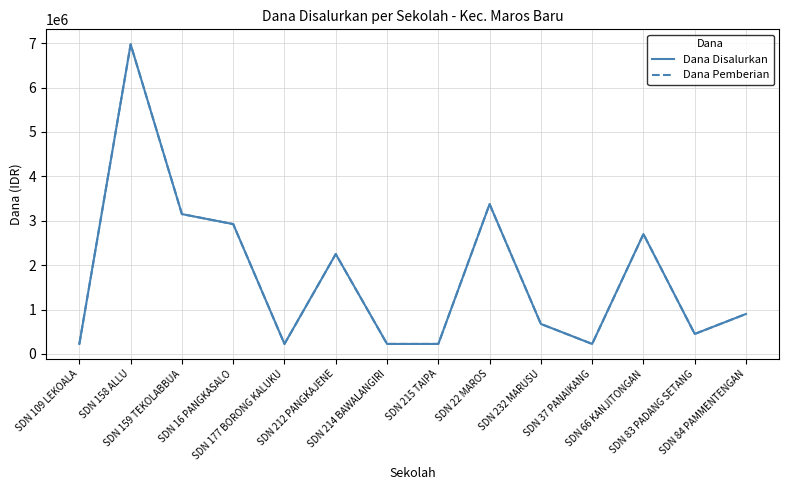

What is the value of the Dana Pemberian point at the 13th from the left?

450000